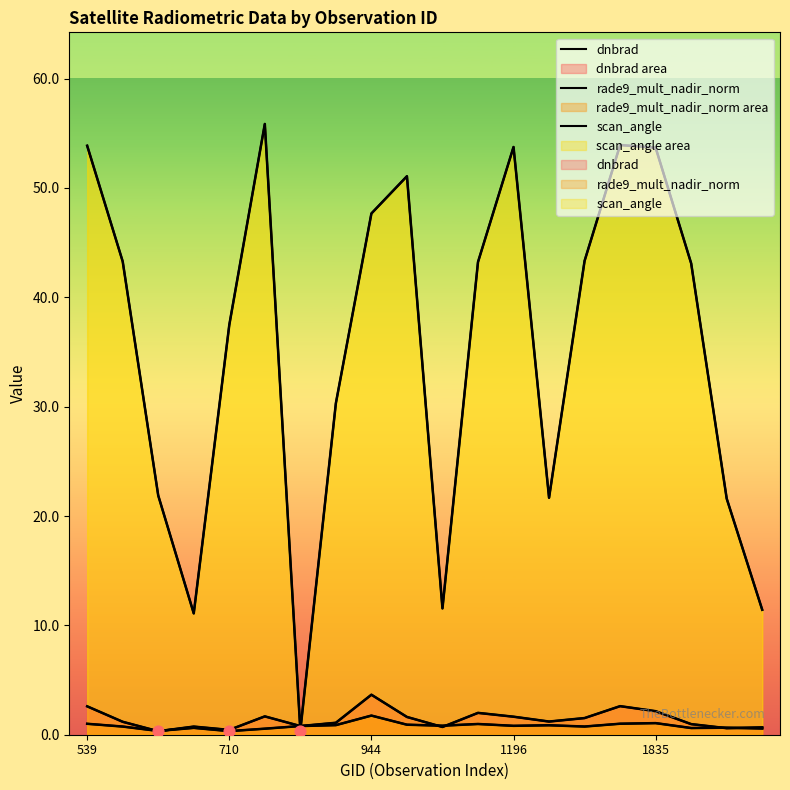

What are all the series names shown in the legend?

dnbrad, rade9_mult_nadir_norm, scan_angle